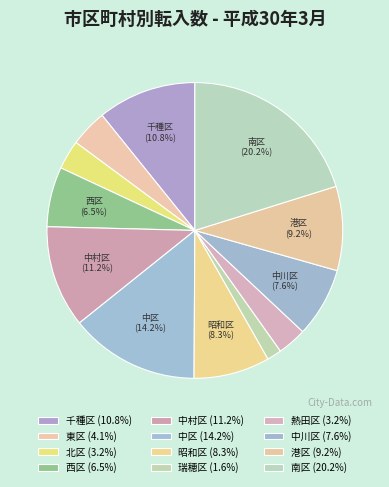

To the nearest percent, what is the difference between the 中川区 and 東区 slice percentages?

4%